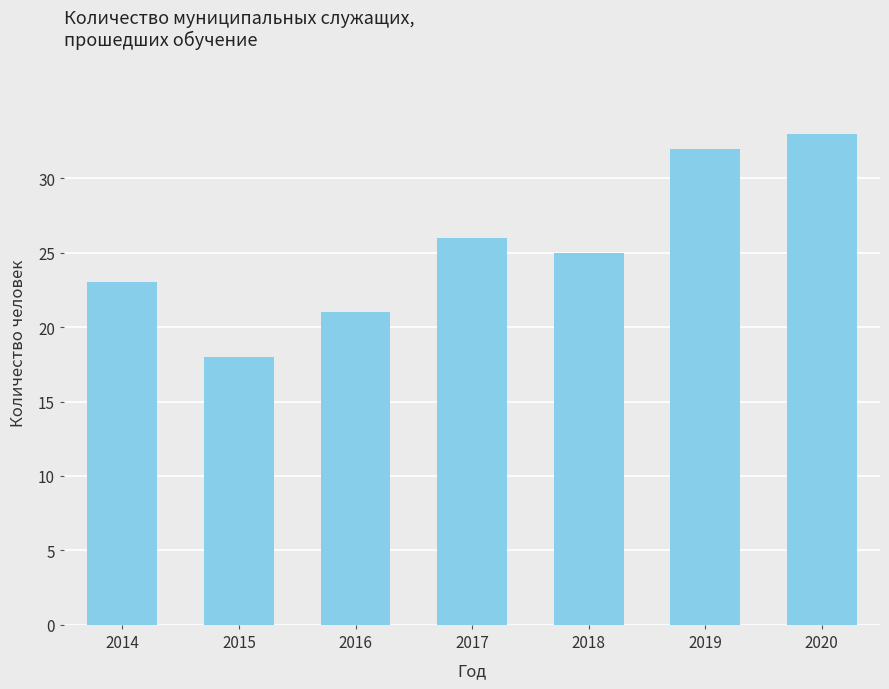

What is the smallest value displayed?

18